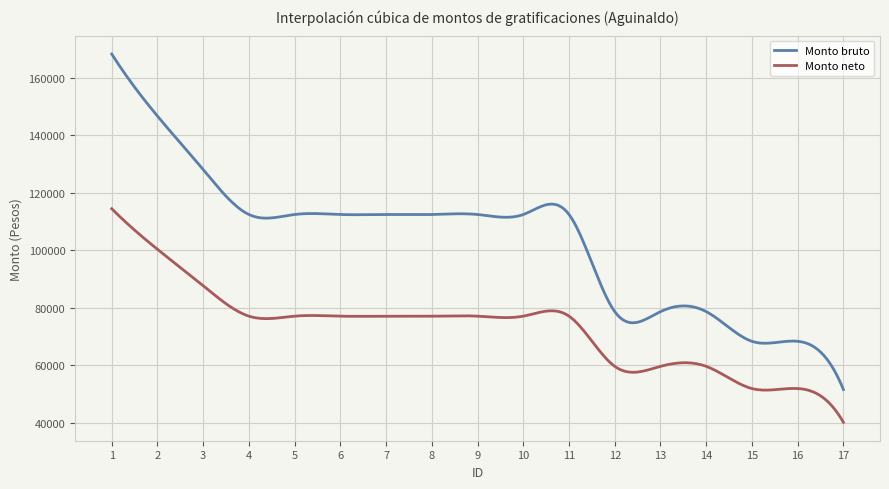

True or false: Monto bruto and Monto neto intersect in this chart.

False